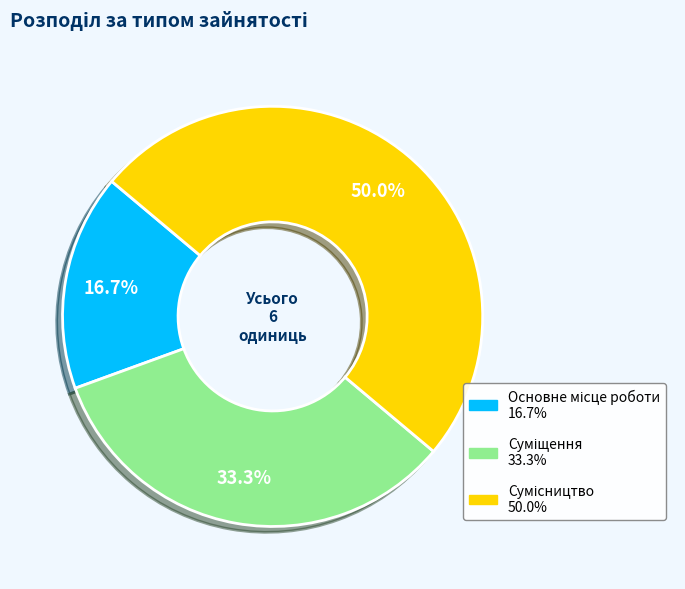

How many segments does this pie chart have?

3